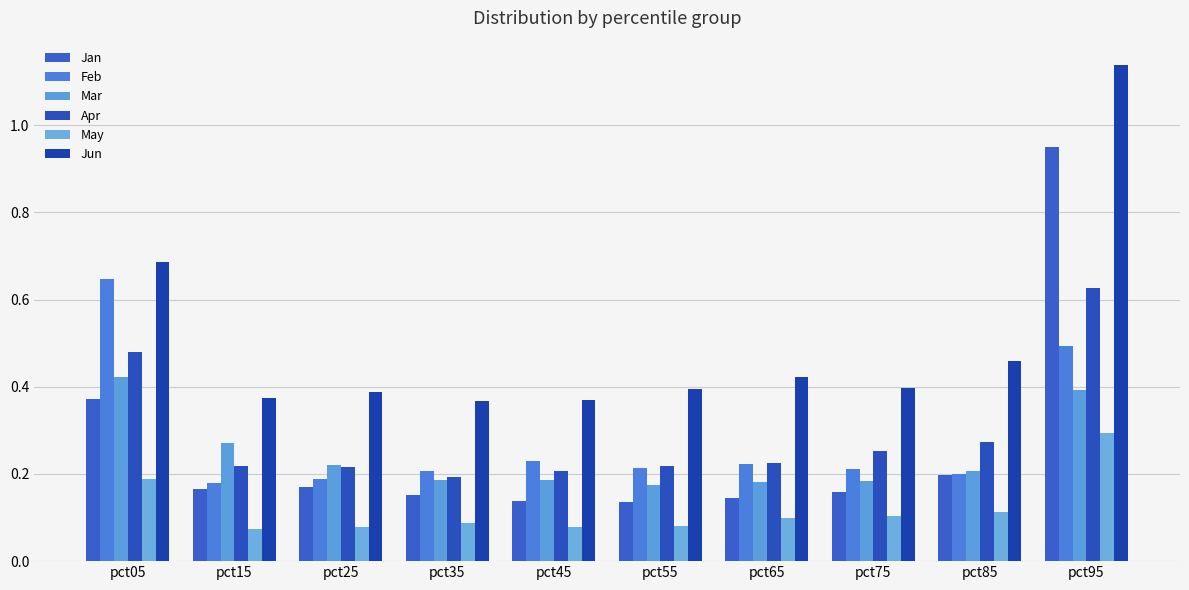

Reading left to right, what are all the values shown in this chart?

Jan: 0.4	0.2	0.2	0.2	0.1	0.1	0.1	0.2	0.2	1.0
Feb: 0.6	0.2	0.2	0.2	0.2	0.2	0.2	0.2	0.2	0.5
Mar: 0.4	0.3	0.2	0.2	0.2	0.2	0.2	0.2	0.2	0.4
Apr: 0.5	0.2	0.2	0.2	0.2	0.2	0.2	0.3	0.3	0.6
May: 0.2	0.1	0.1	0.1	0.1	0.1	0.1	0.1	0.1	0.3
Jun: 0.7	0.4	0.4	0.4	0.4	0.4	0.4	0.4	0.5	1.1